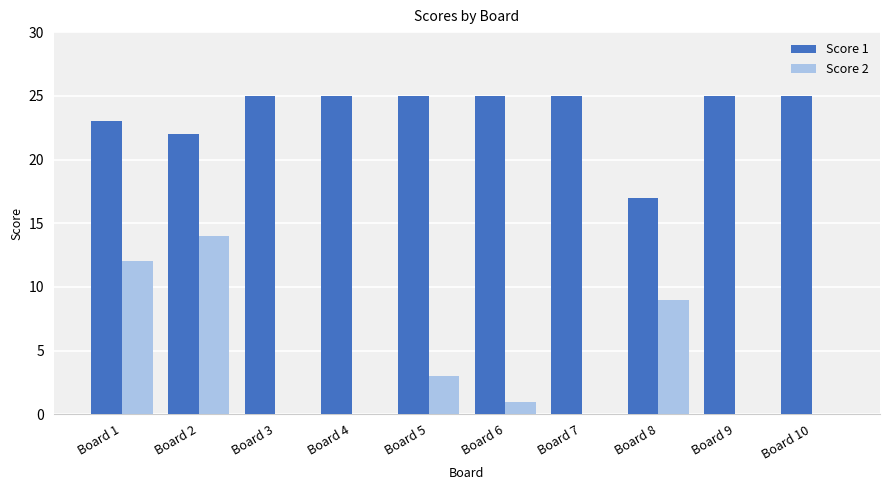

Does the chart contain stacked bars?

No